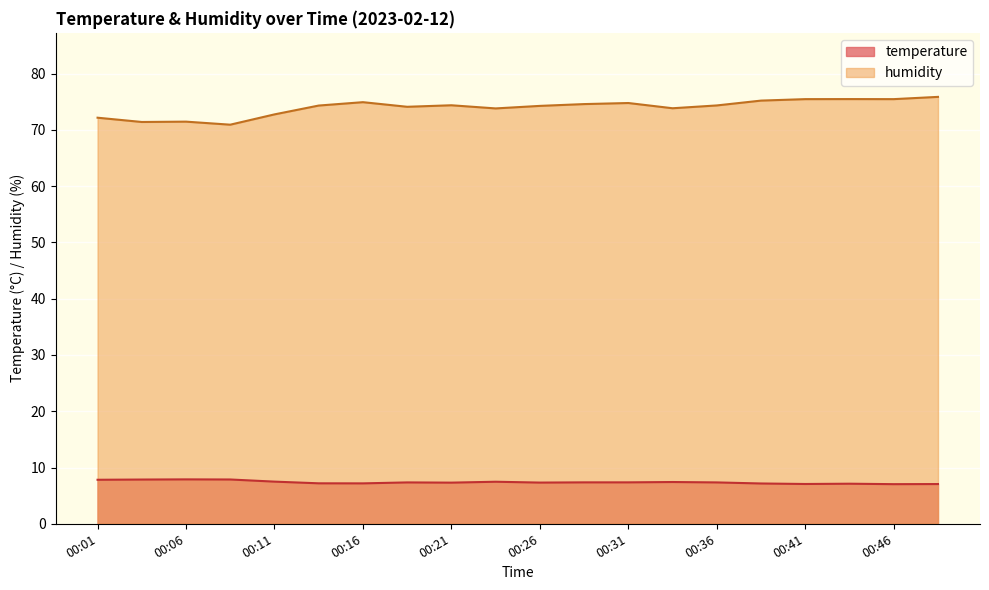

How many values in the humidity series are below 74?

7